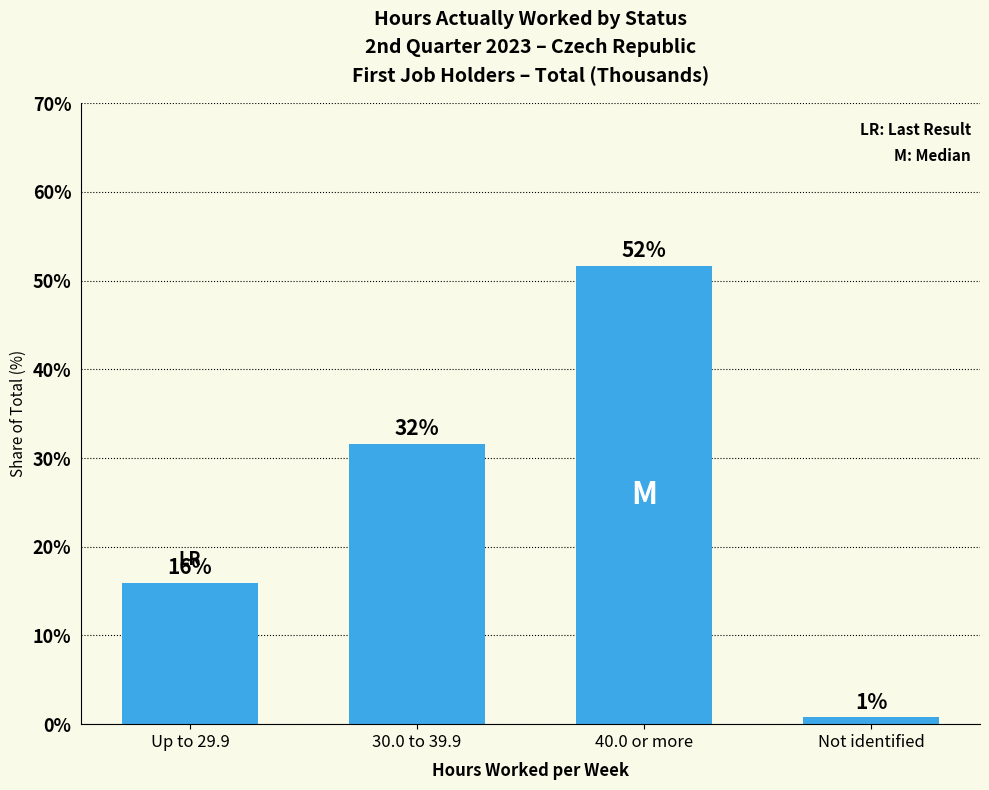

How many bars are there in total?

4